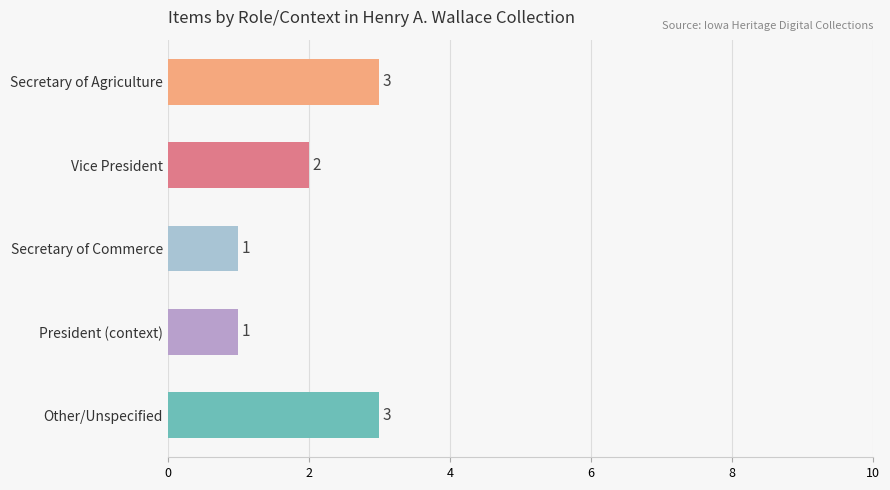

How many data points are less than 2?

2